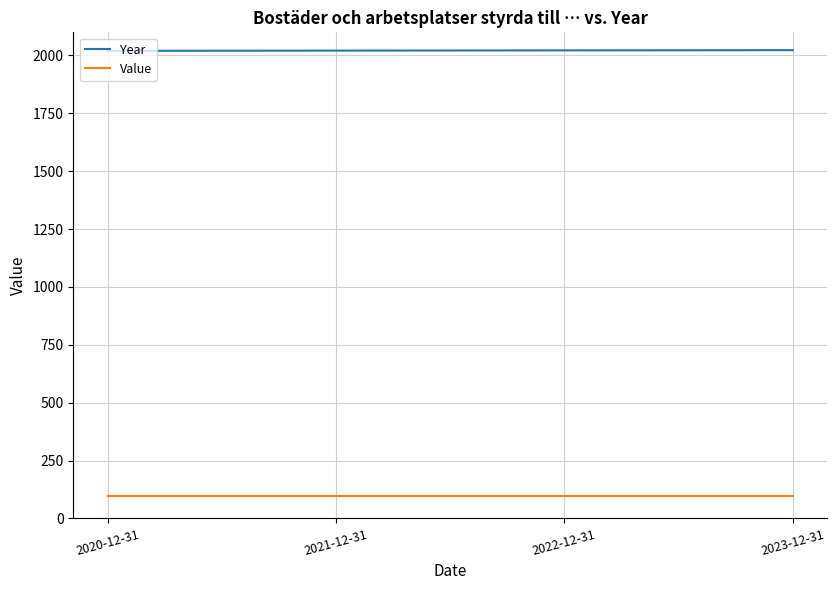

True or false: Year and Value intersect in this chart.

False